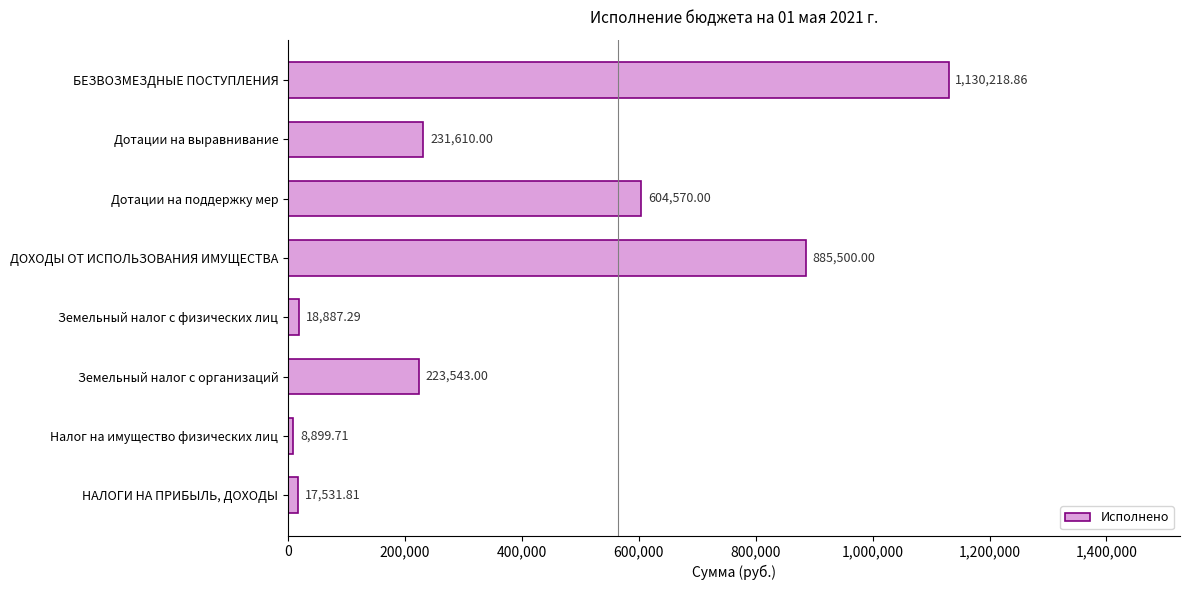

What is the sum of all values?

3120760.7